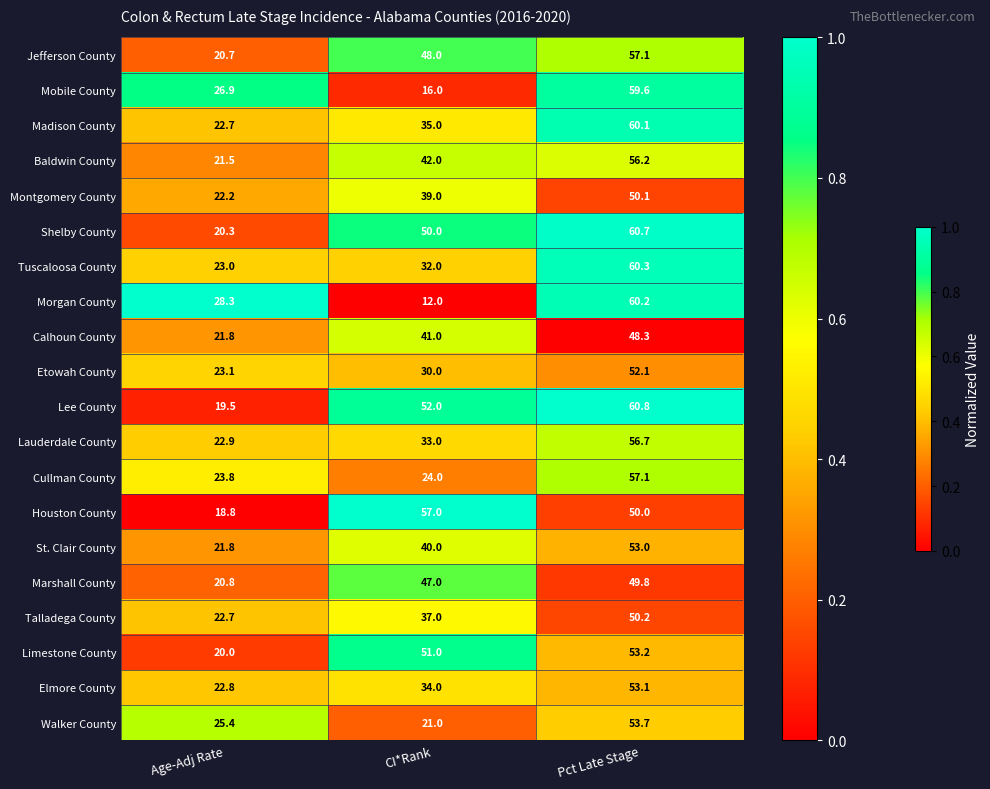

Between Age-Adj Rate and CI*Rank, which series saw the biggest shift?

Houston County